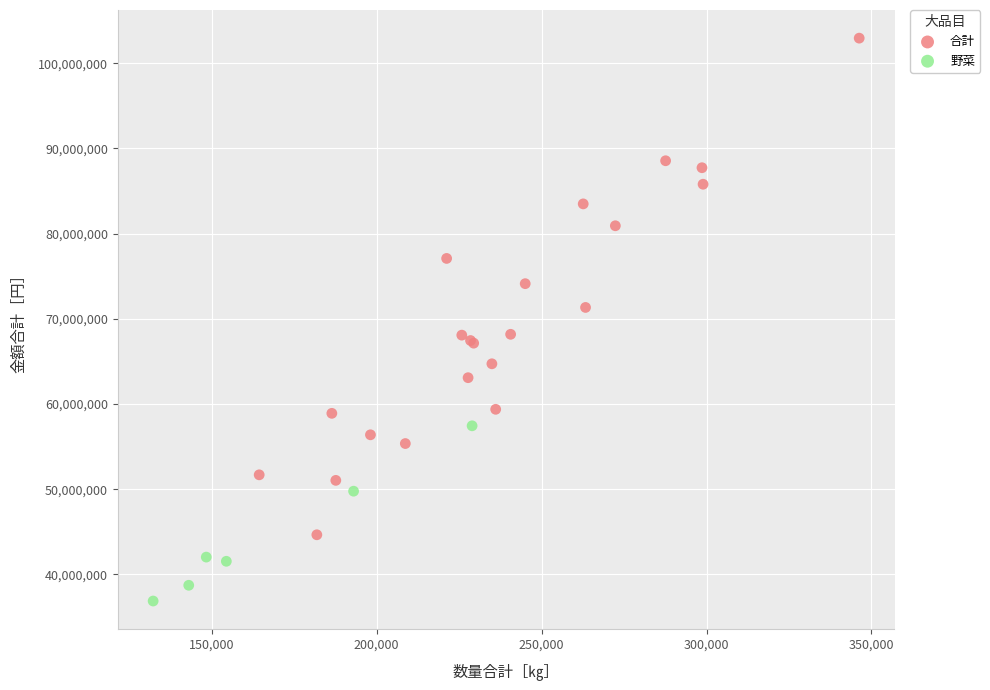

Which series reaches the maximum Y coordinate?

合計